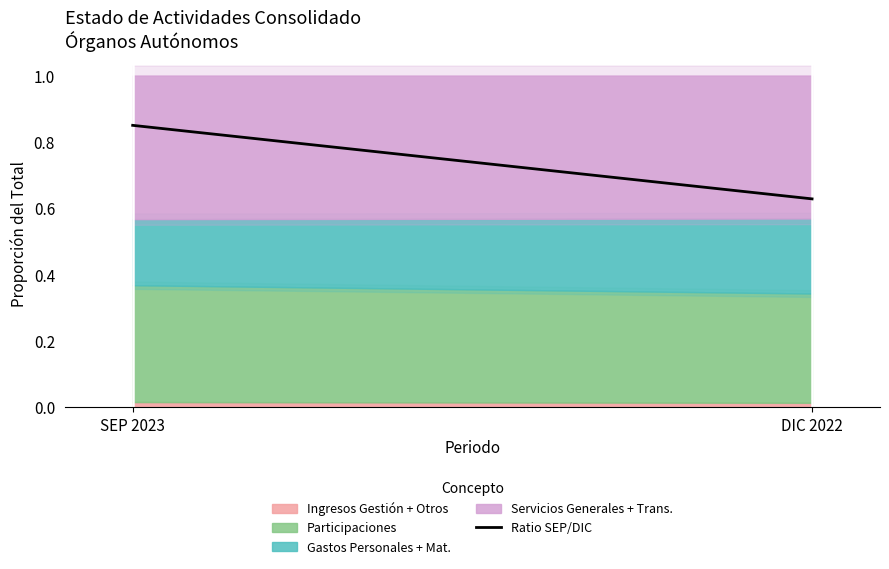

What is the approximate value at DIC 2022?

0.6